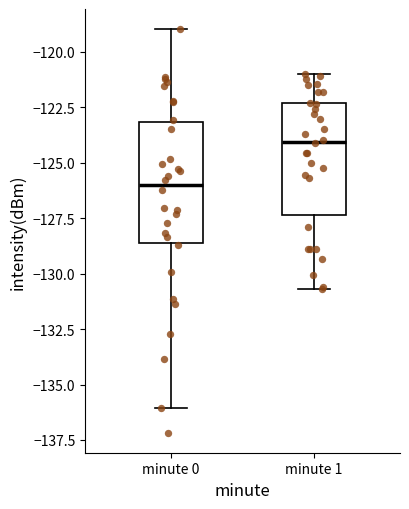

Where does the upper whisker of the box for minute 1 end on the y-axis? The values are not printed on the chart, so give them approximately, as read against the axis.

-121.0